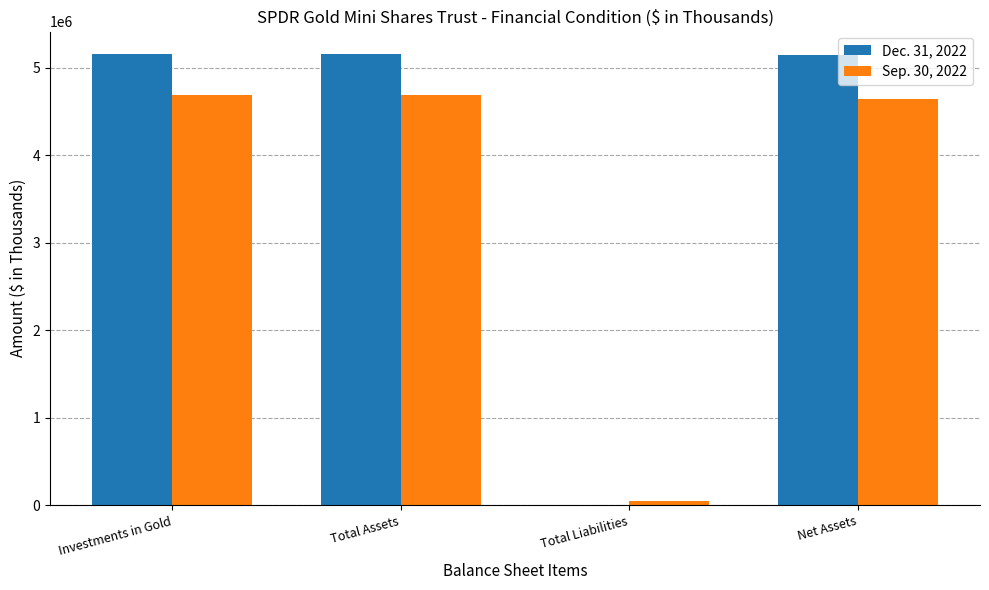

Is the value of Sep. 30, 2022 at Net Assets greater than the value of Dec. 31, 2022 at Investments in Gold?

No